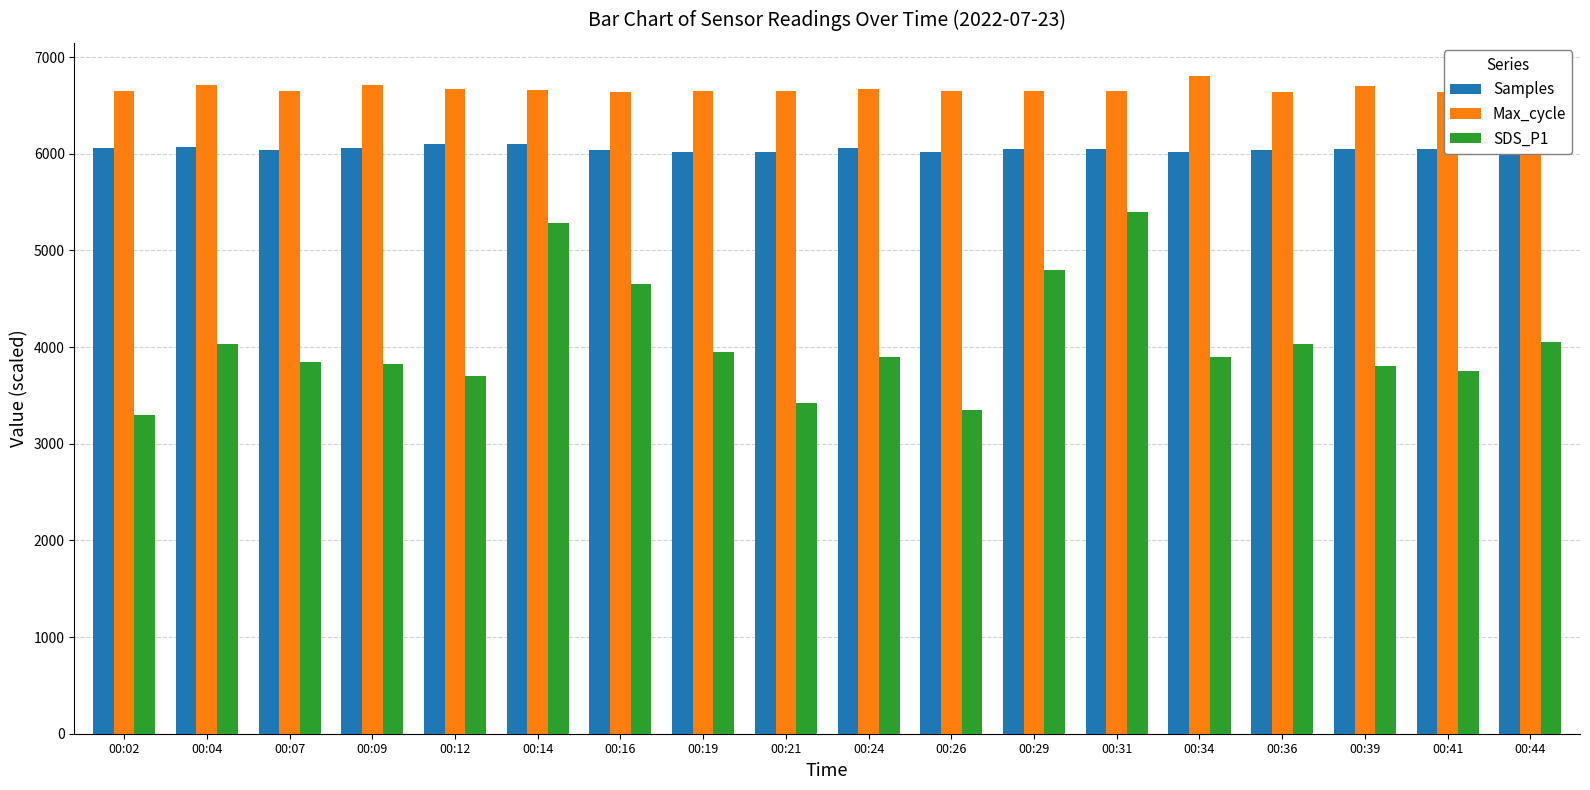

How many values in the Max_cycle series exceed 6653?

9